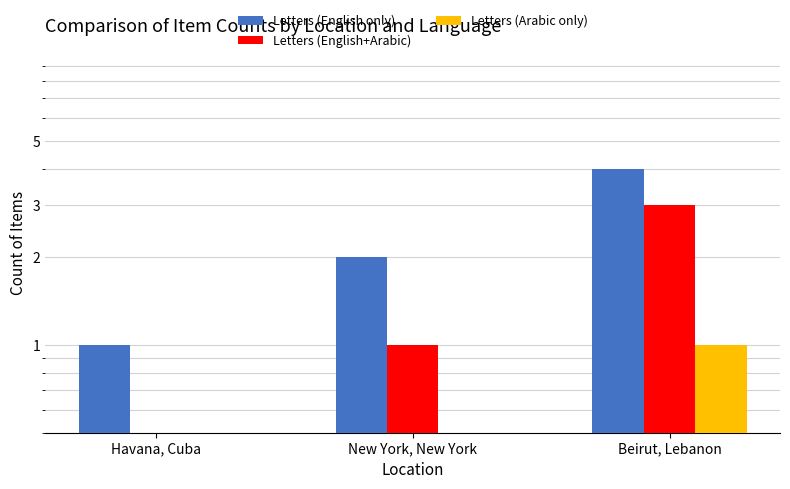

Count the Letters (Arabic only) values in the range 0 to 1.

3